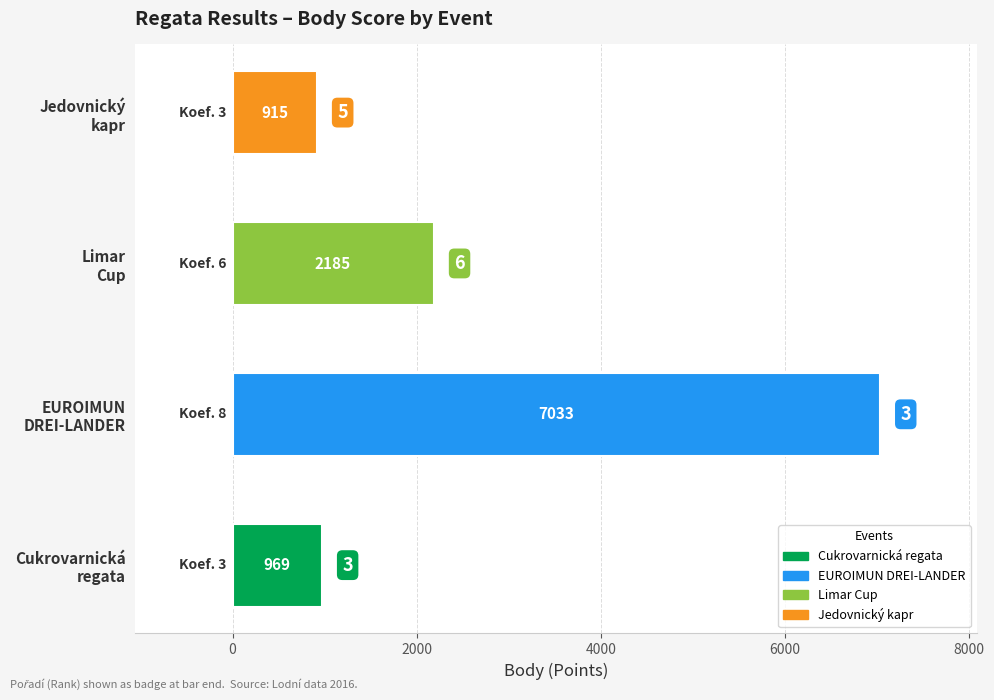

What is the difference between the maximum and second lowest values?

6064